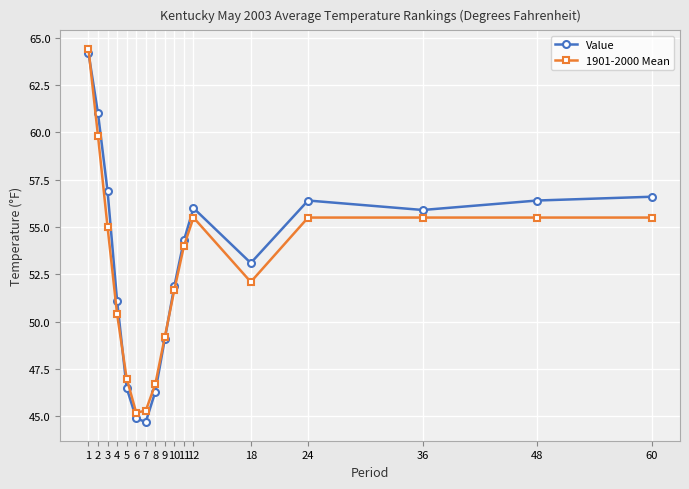

After their last crossing, which series has the higher values: Value or 1901-2000 Mean?

Value